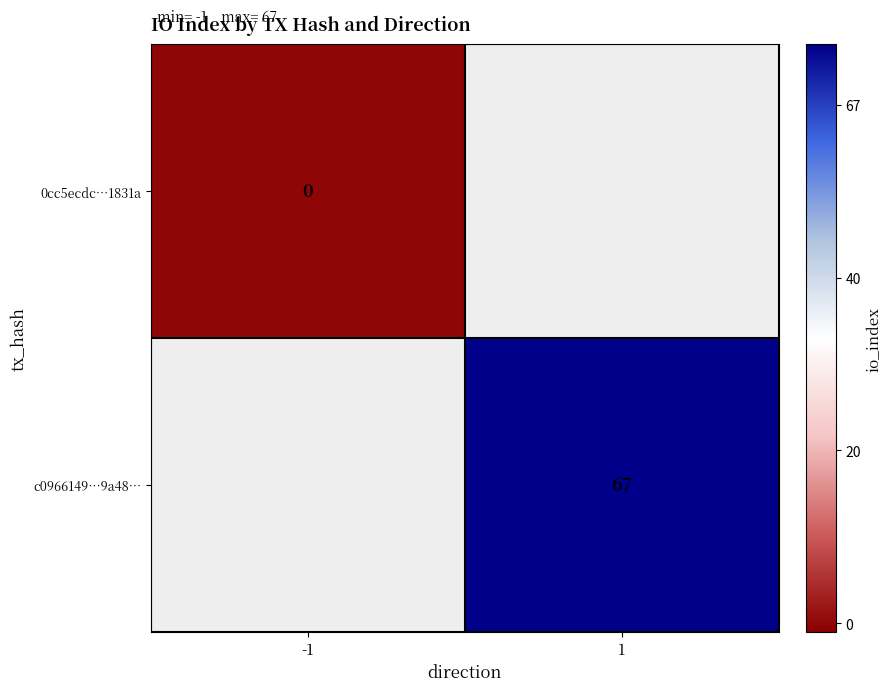

Is it true that c0966149…9a48… equals 114 at 1?

False